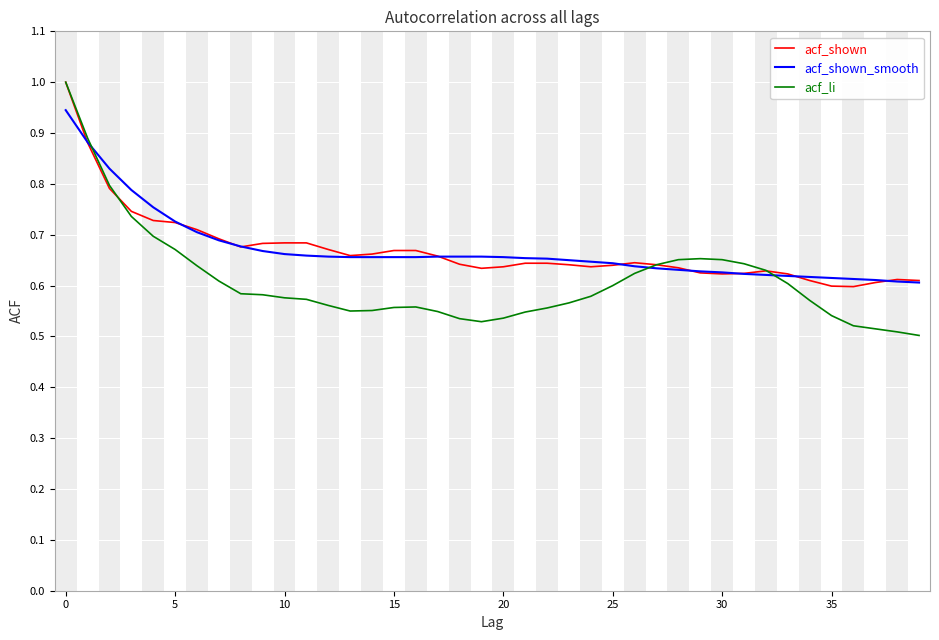

Which series has the largest range (max minus min)?

acf_li